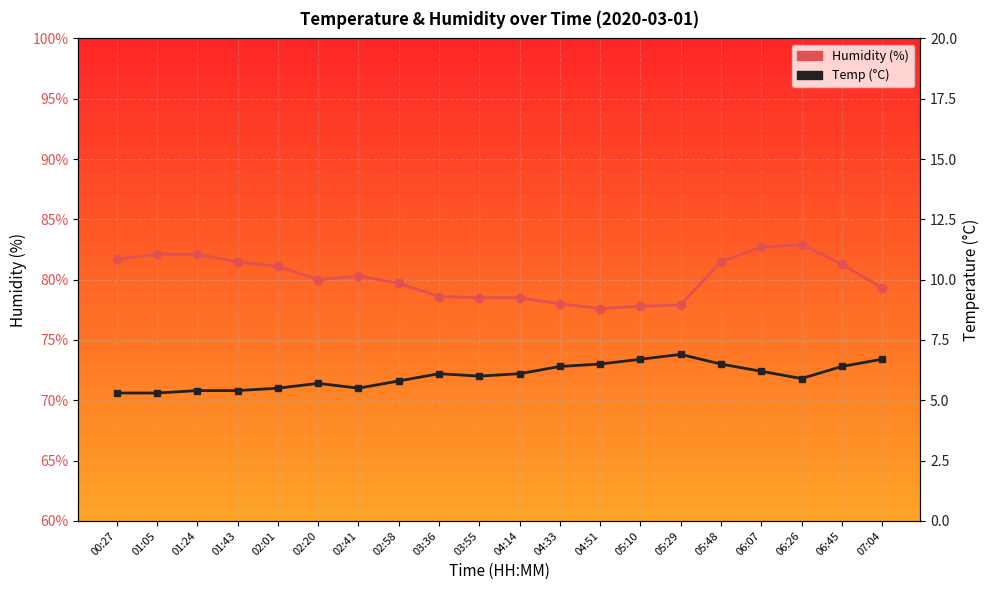

At which label is Humidity closest to 80?

02:20